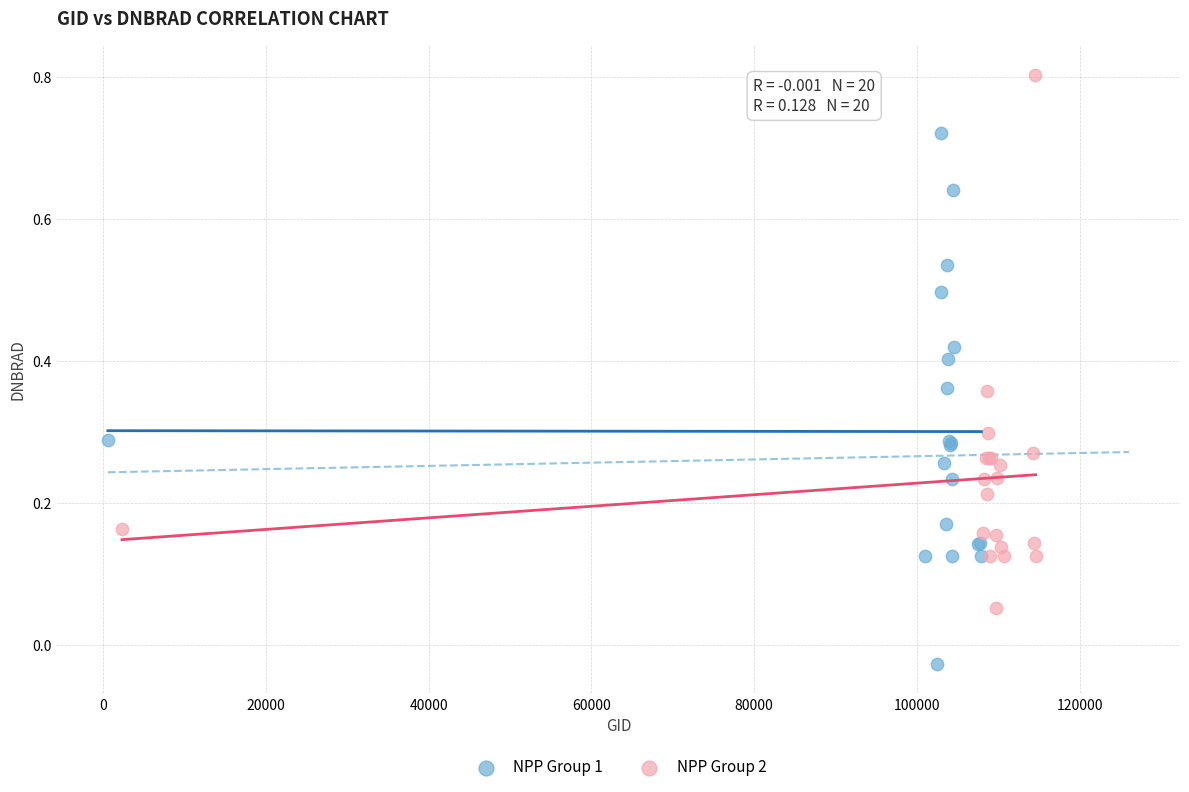

Which series contains the lowest Y value?

NPP Group 1